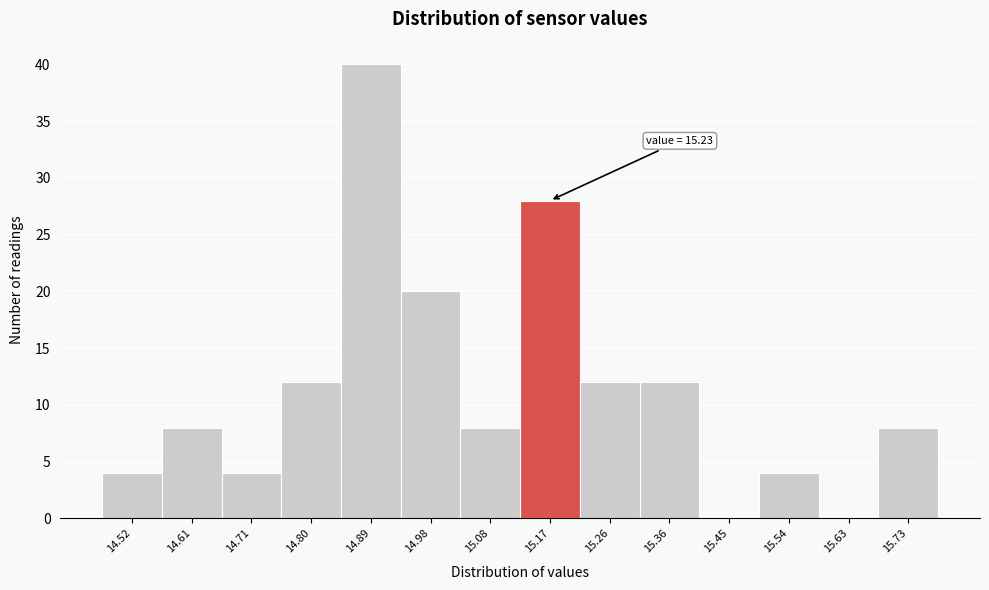

Reading left to right, list all the values displayed in this chart.

14.52=4	14.61=8	14.71=4	14.80=12	14.89=40	14.98=20	15.08=8	15.17=28	15.26=12	15.36=12	15.45=0	15.54=4	15.63=0	15.73=8